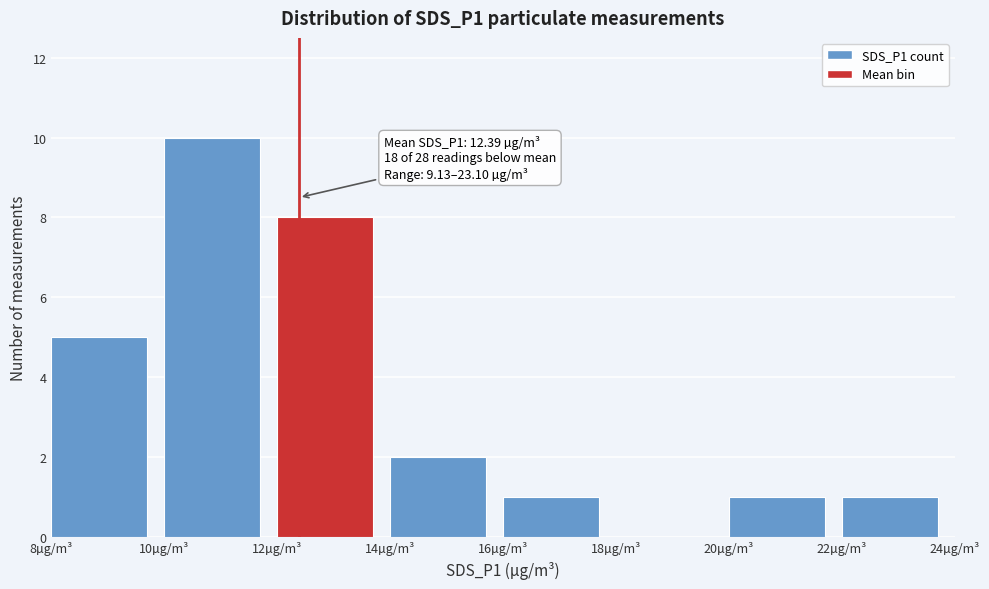

Which range on the x-axis has the tallest bar?

10 to 12